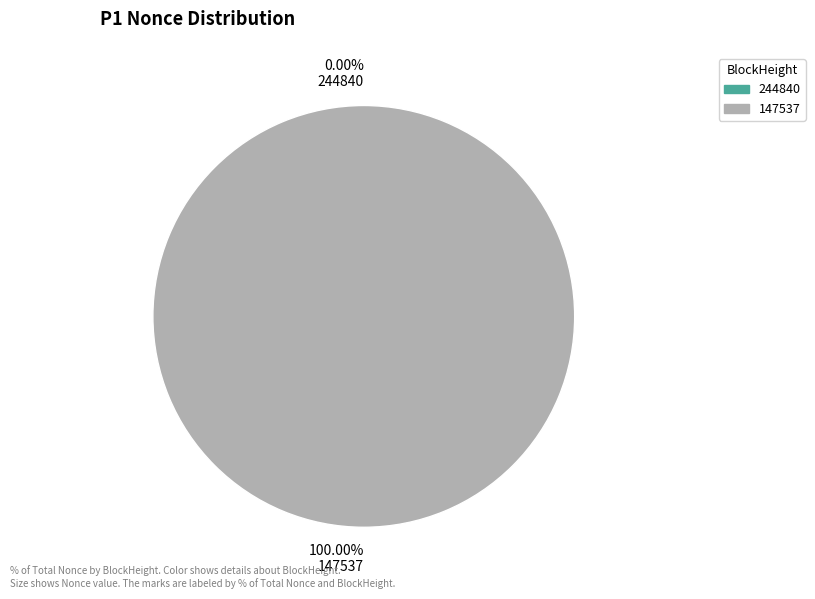

To the nearest percent, what percentage of the pie is 147537?

100%